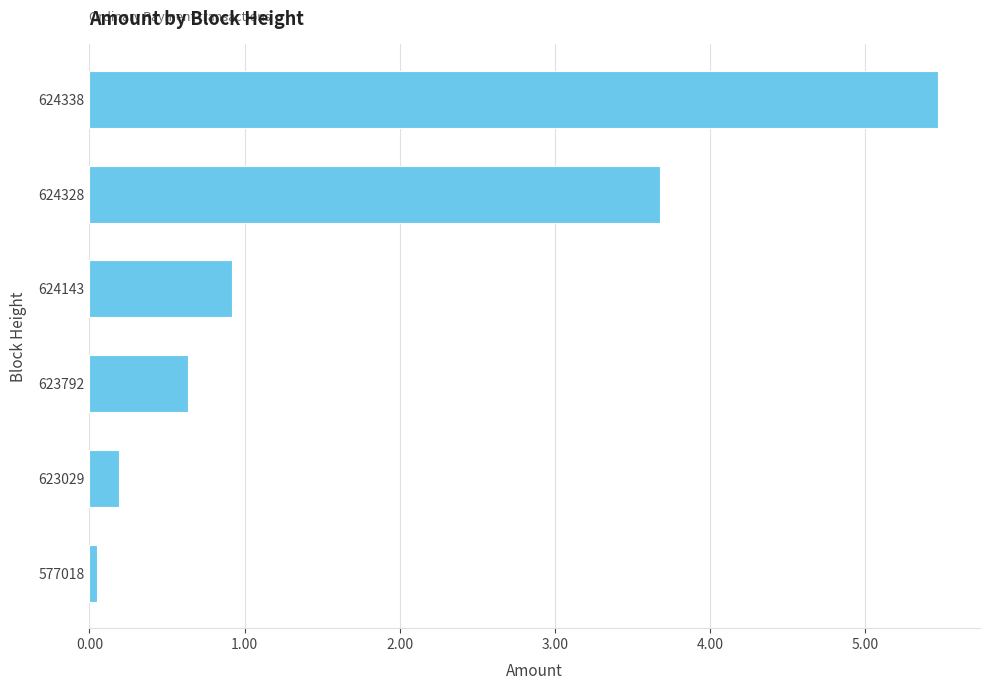

How many series are shown in this chart?

1